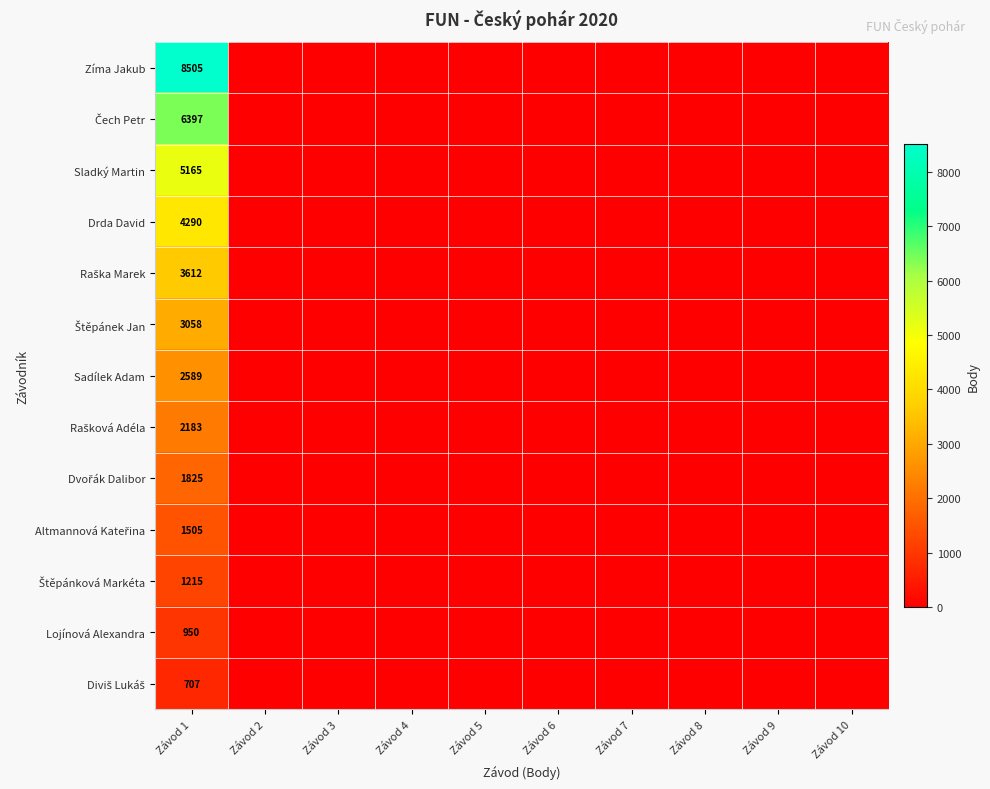

What is the total value across all series at Závod 1?

42001